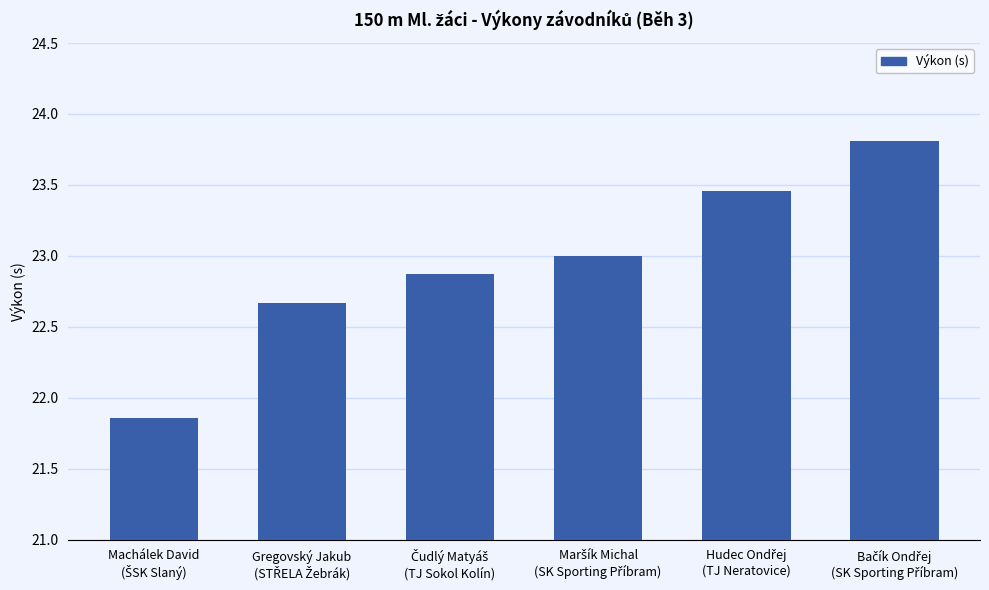

What is the sum of all values?

137.7